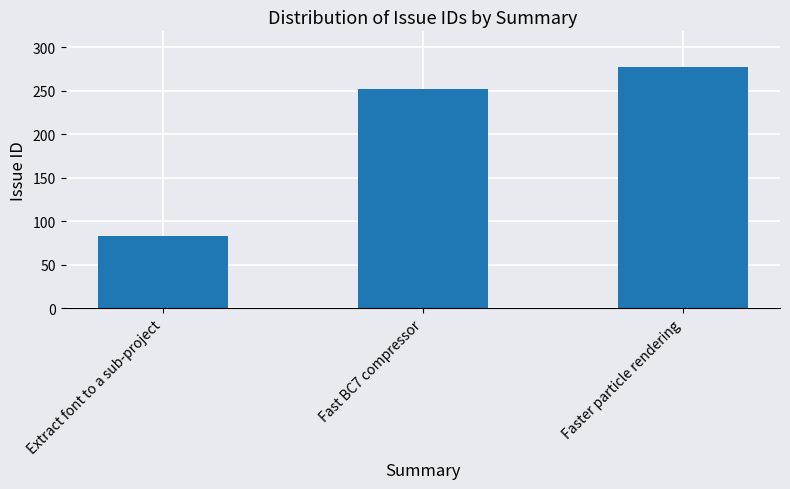

How many data points does each series have?

3